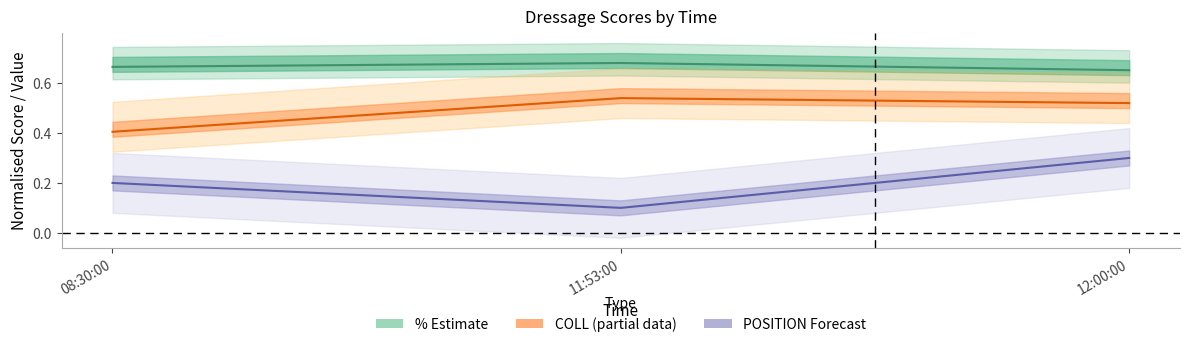

Rank the series at 12:00:00 from highest to lowest value.

% (Estimate), COLL (Partial), POSITION (Forecast)